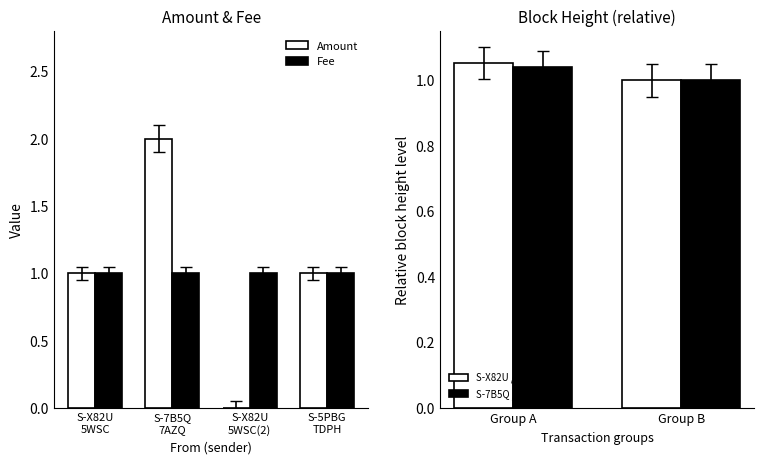

Which series changed the most between S-X82U
5WSC and S-X82U
5WSC(2)?

Amount